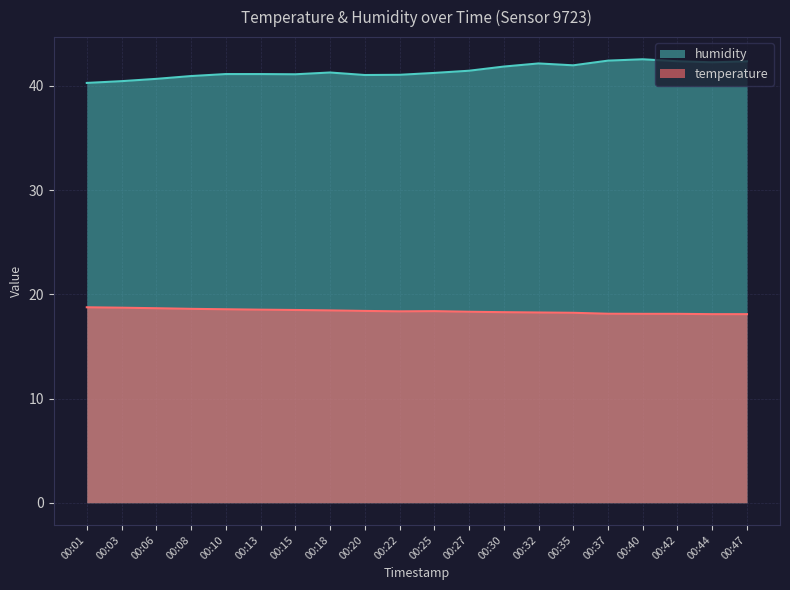

How many interior local valleys does the temperature series have?

1